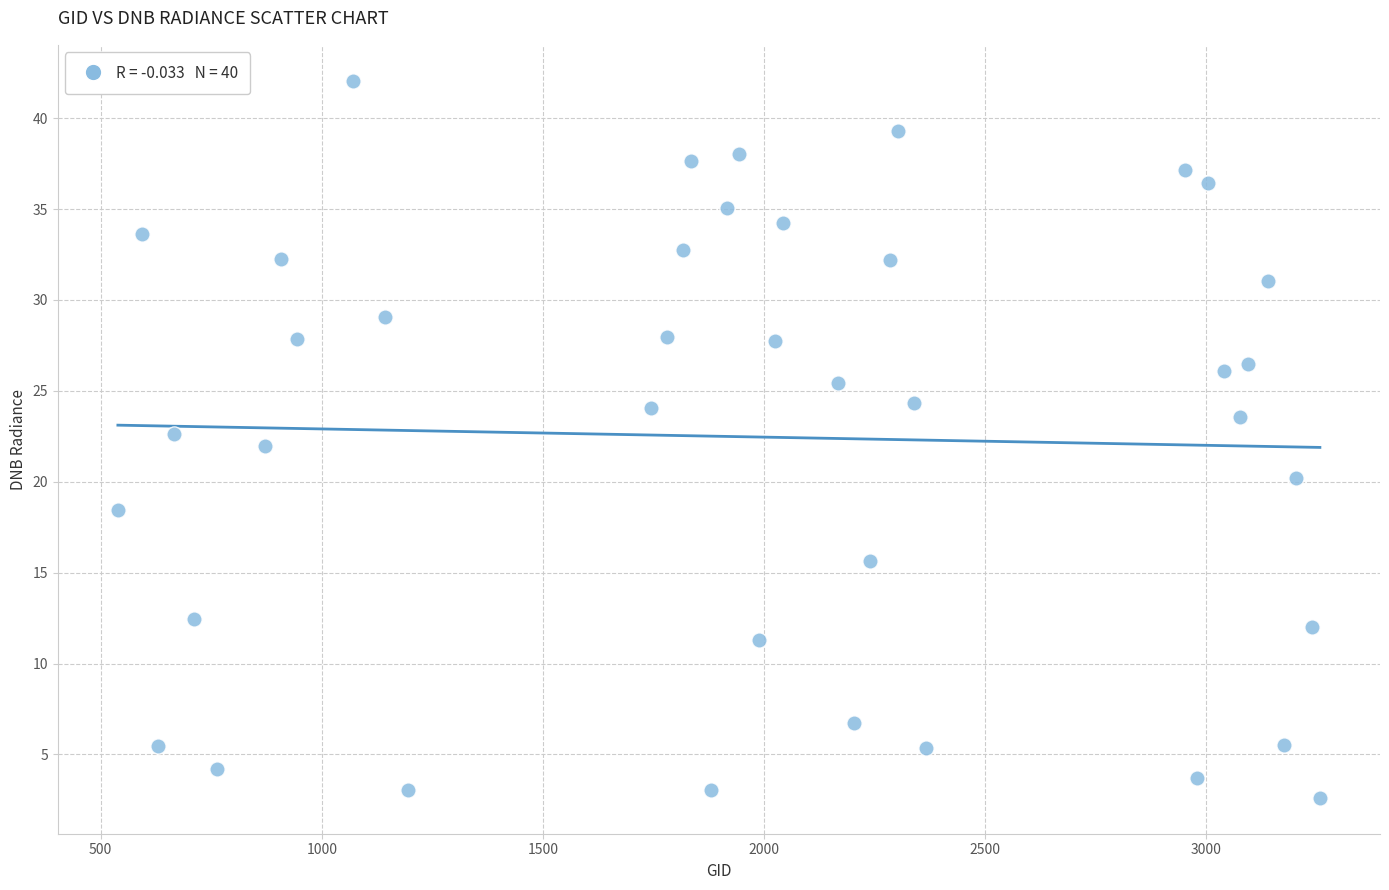

What is the range of Y values (max minus min)?

39.5